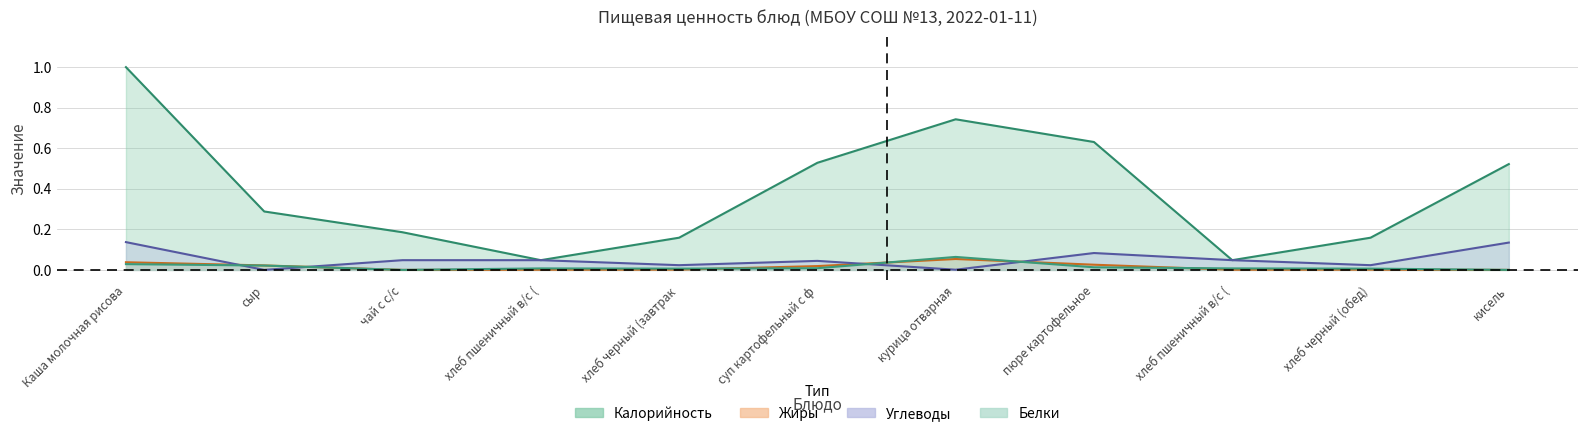

What is the maximum value for Жиры?

0.1